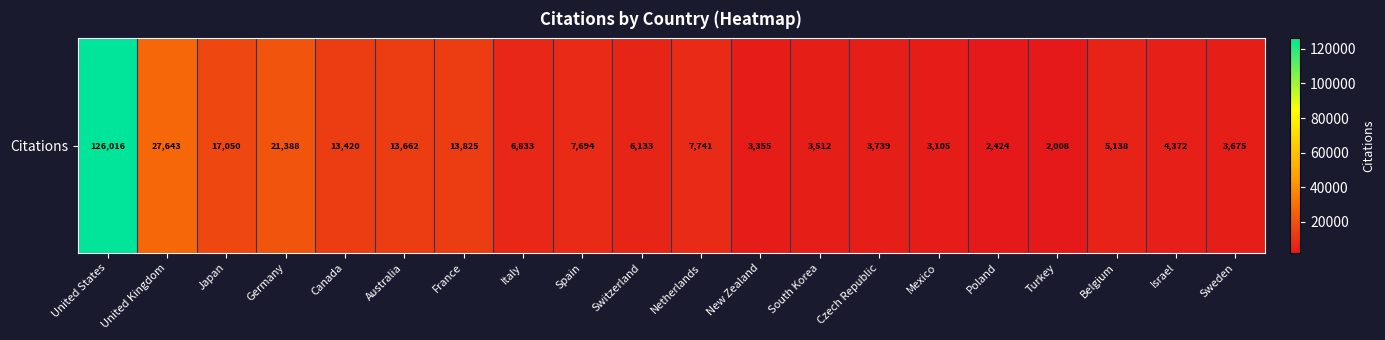

Rank the categories by value from lowest to highest.

Turkey, Poland, Mexico, New Zealand, South Korea, Sweden, Czech Republic, Israel, Belgium, Switzerland, Italy, Spain, Netherlands, Canada, Australia, France, Japan, Germany, United Kingdom, United States